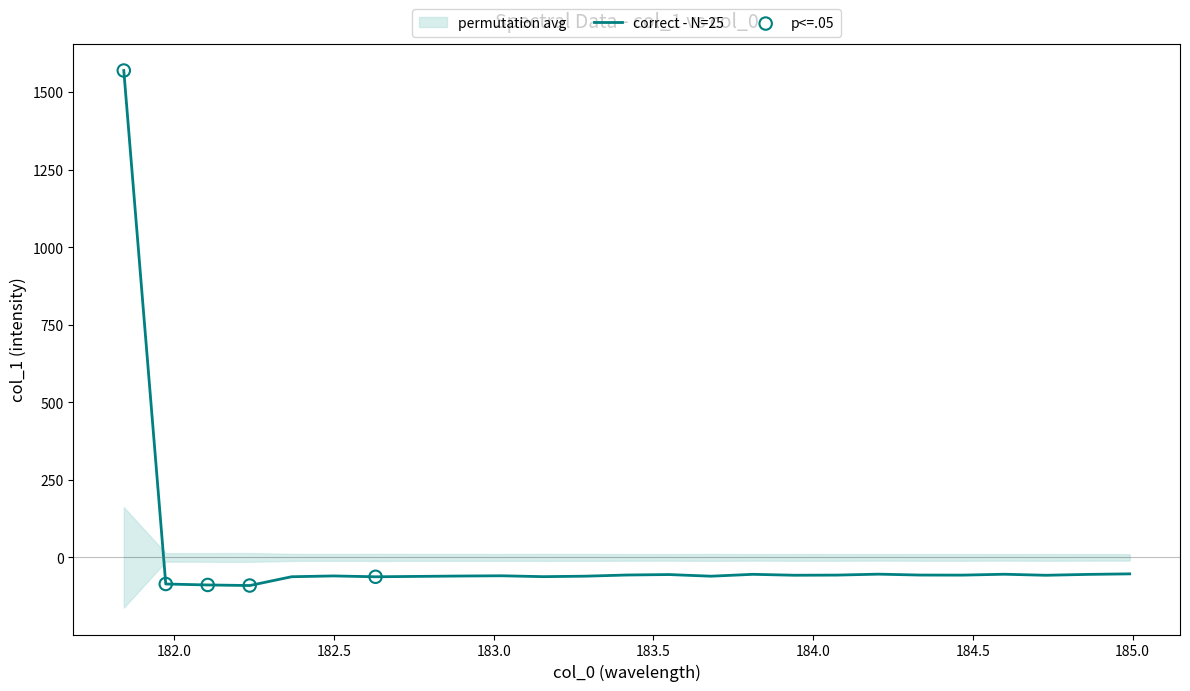

What is the lowest value of the correct - N=25 series?

-90.7